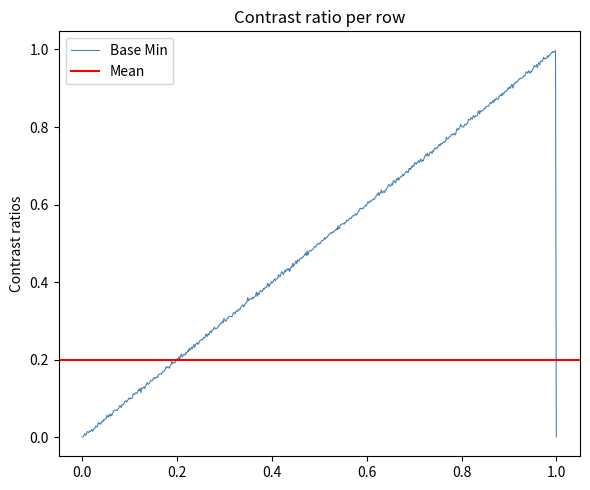

What is the difference between the maximum and second lowest values?

1